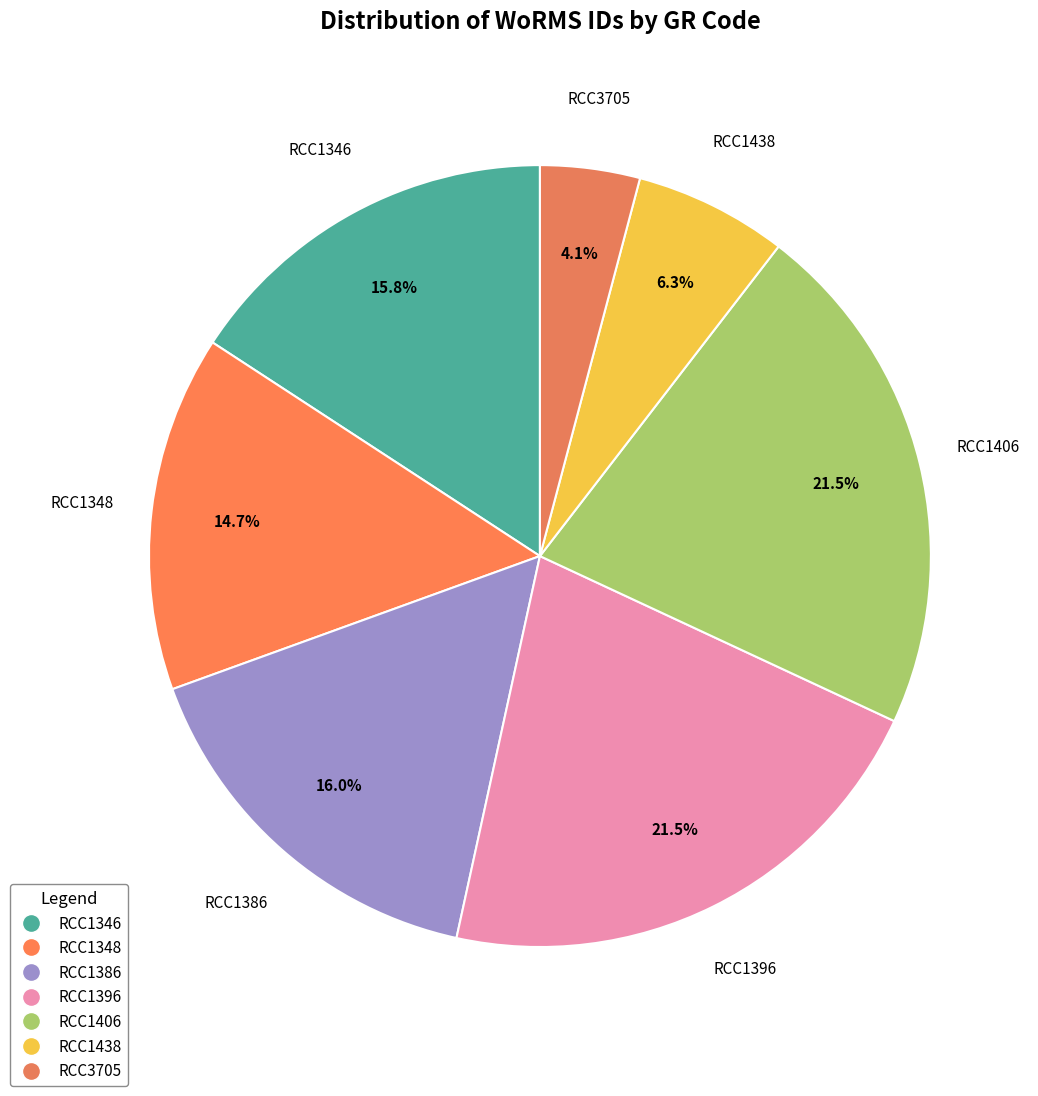

How many segments does this pie chart have?

7